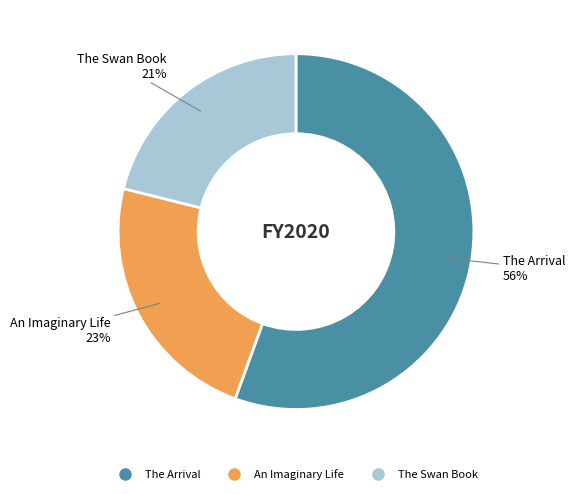

Which slice represents more than half of the pie?

The Arrival